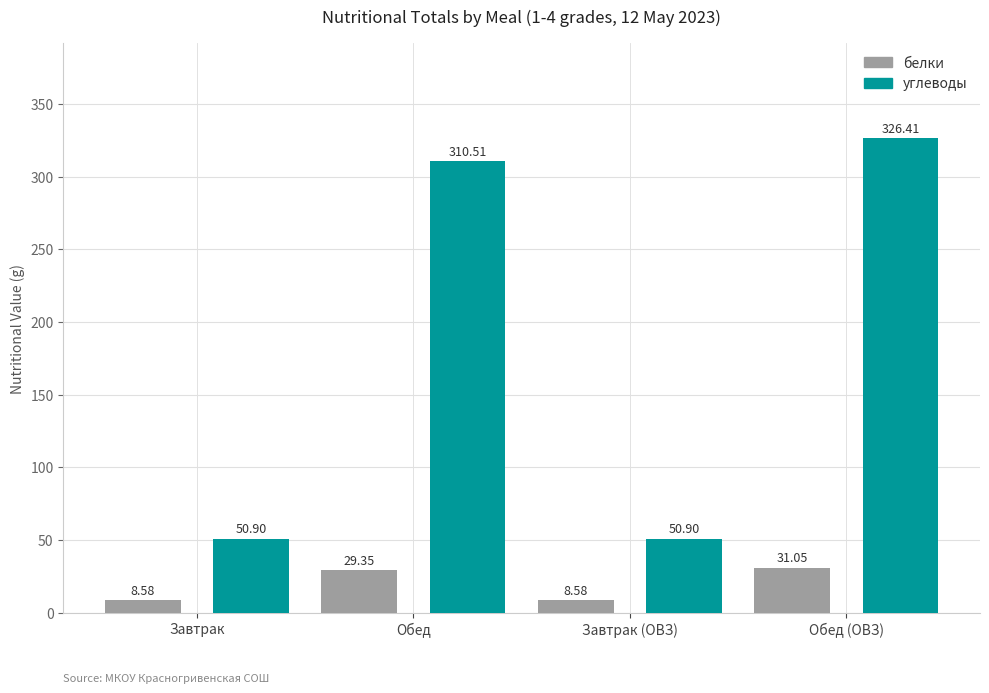

Reading left to right, transcribe all the data shown in this chart.

белки: Завтрак=8.6	Обед=29.4	Завтрак (ОВЗ)=8.6	Обед (ОВЗ)=31.1
углеводы: Завтрак=50.9	Обед=310.5	Завтрак (ОВЗ)=50.9	Обед (ОВЗ)=326.4